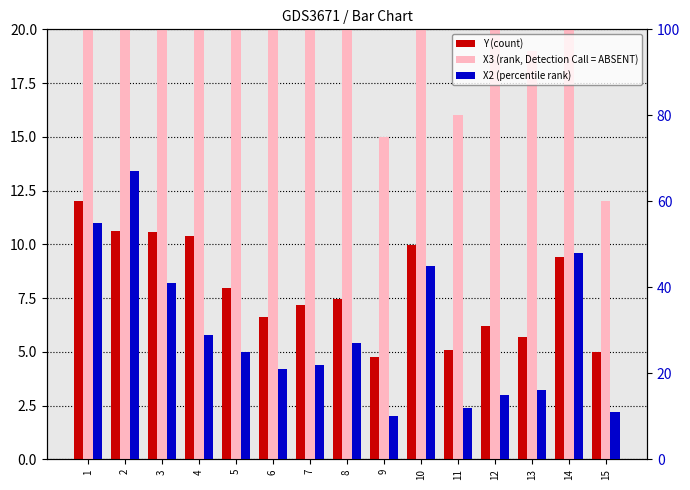

What is the average value of the X2 (percentile rank) series?

29.6